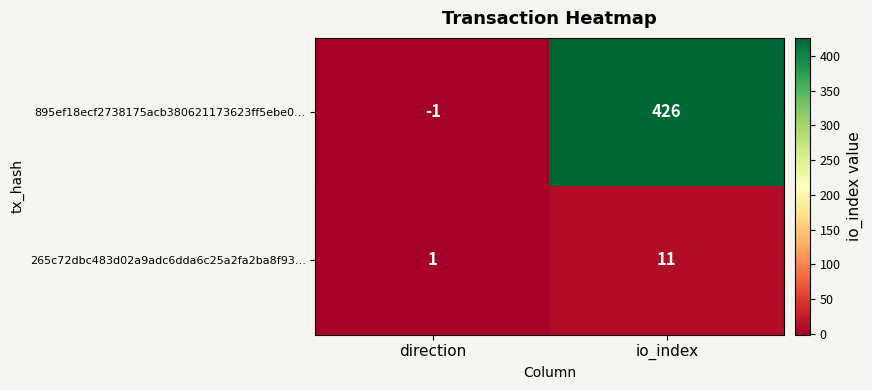

Is it true that 265c72dbc483d02a9adc6dda6c25a2fa2ba8f93… equals 6 at io_index?

False